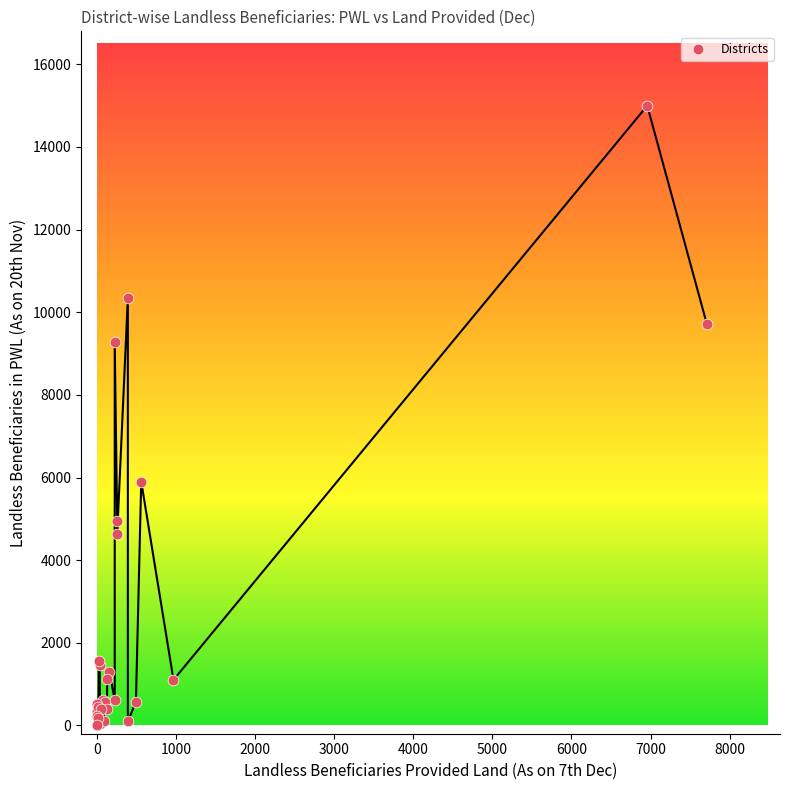

What Y value in the scatter plot is closest to 7505?

5903